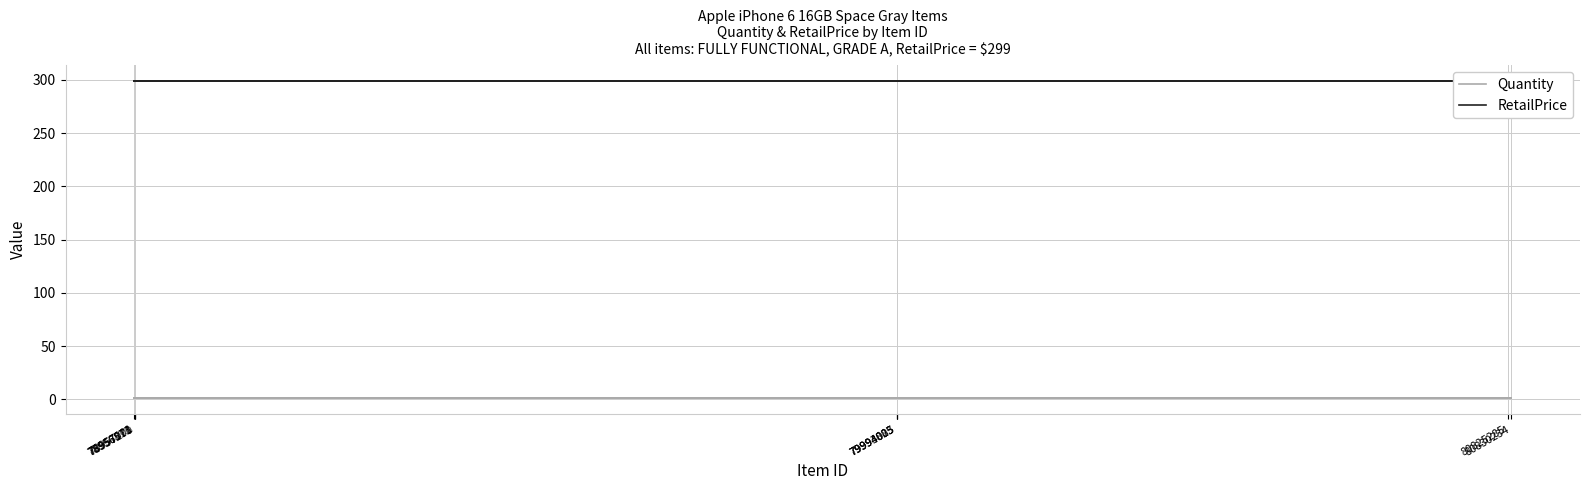

True or false: Quantity has a value of 1 at 78956811.

True